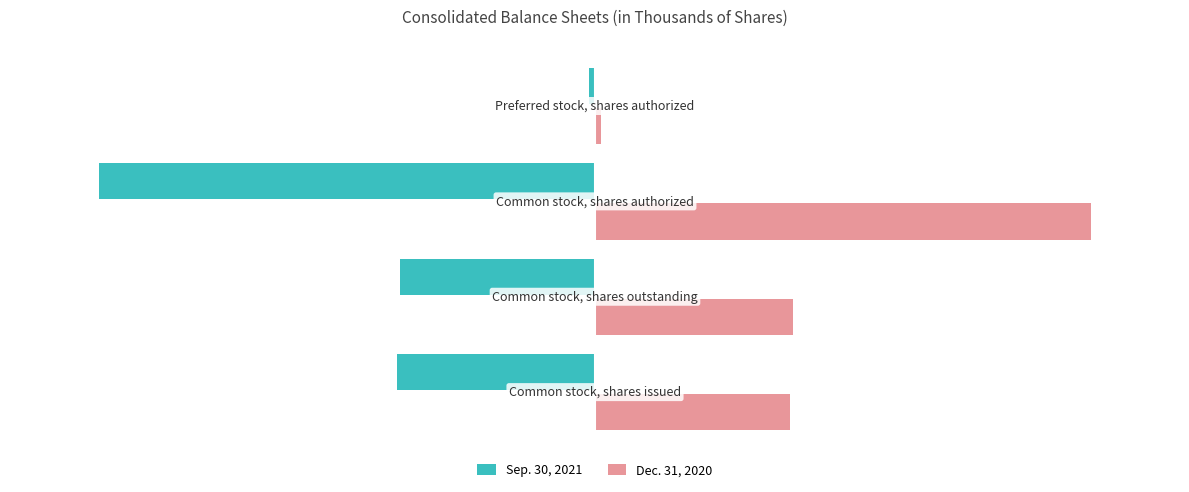

How many data points in Dec. 31, 2020 are less than 179791?

2